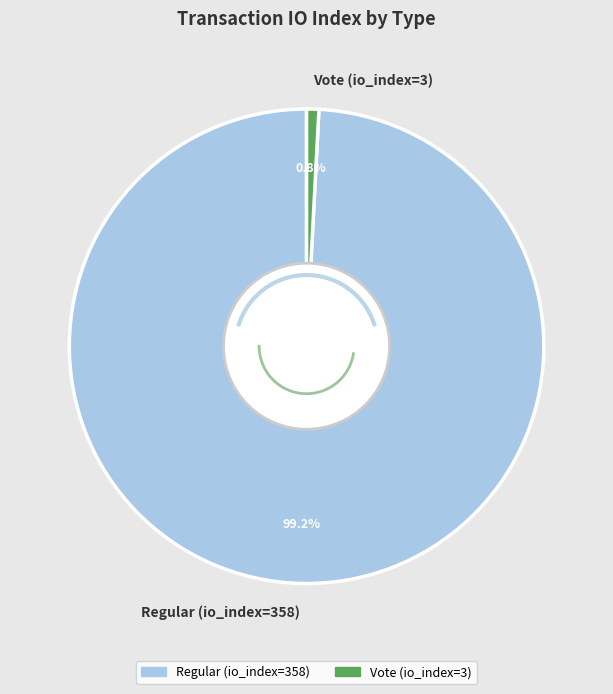

Which slice represents more than half of the pie?

Regular (io_index=358)